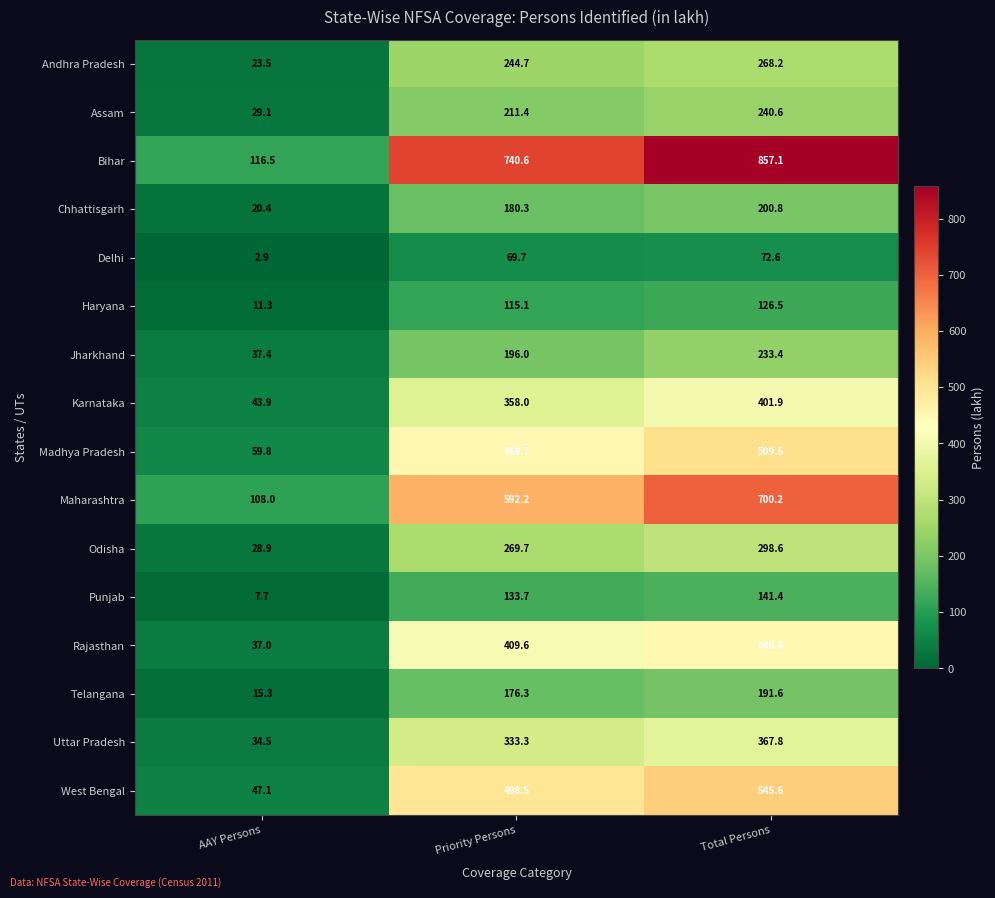

Read the Rajasthan value at Priority Persons.

409.6